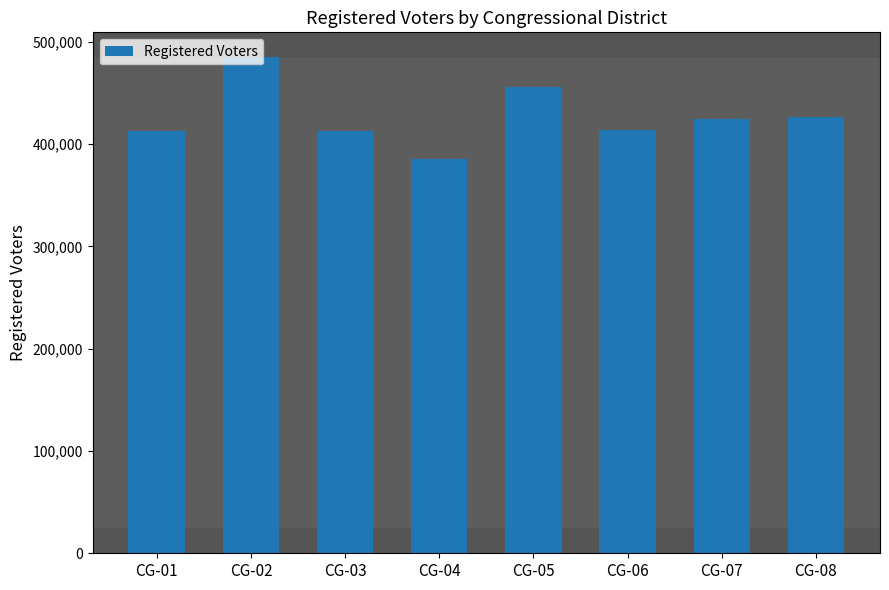

What is the minimum value shown in the chart?

385245